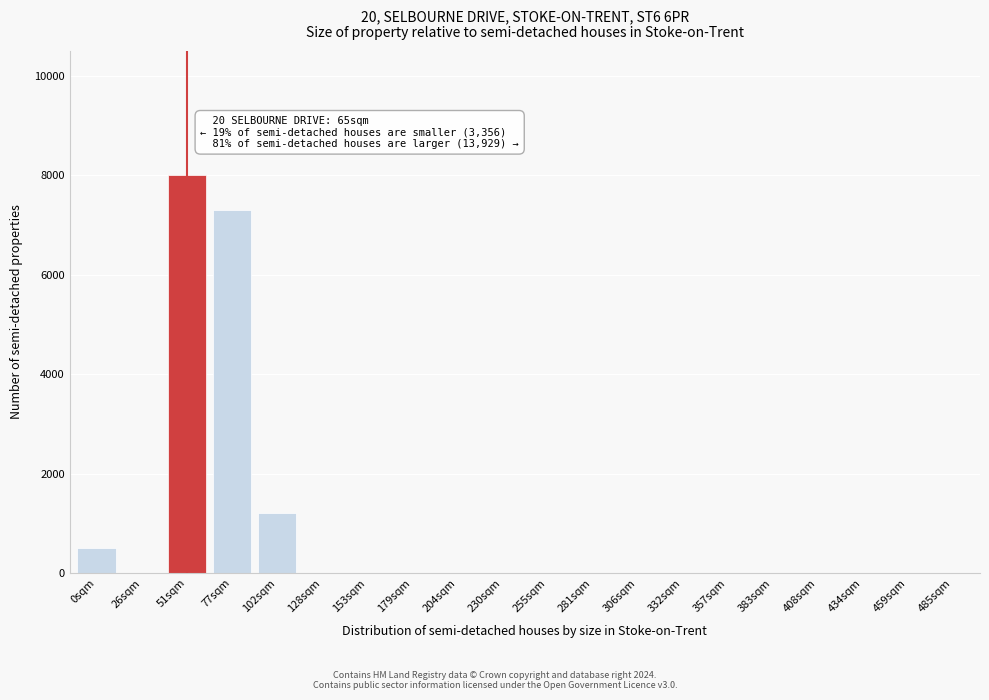

Reading right to left, list all the values displayed in this chart.

485sqm=0	459sqm=0	434sqm=0	408sqm=0	383sqm=0	357sqm=0	332sqm=0	306sqm=0	281sqm=0	255sqm=0	230sqm=0	204sqm=0	179sqm=0	153sqm=0	128sqm=0	102sqm=1200	77sqm=7300	51sqm=8000	26sqm=0	0sqm=500